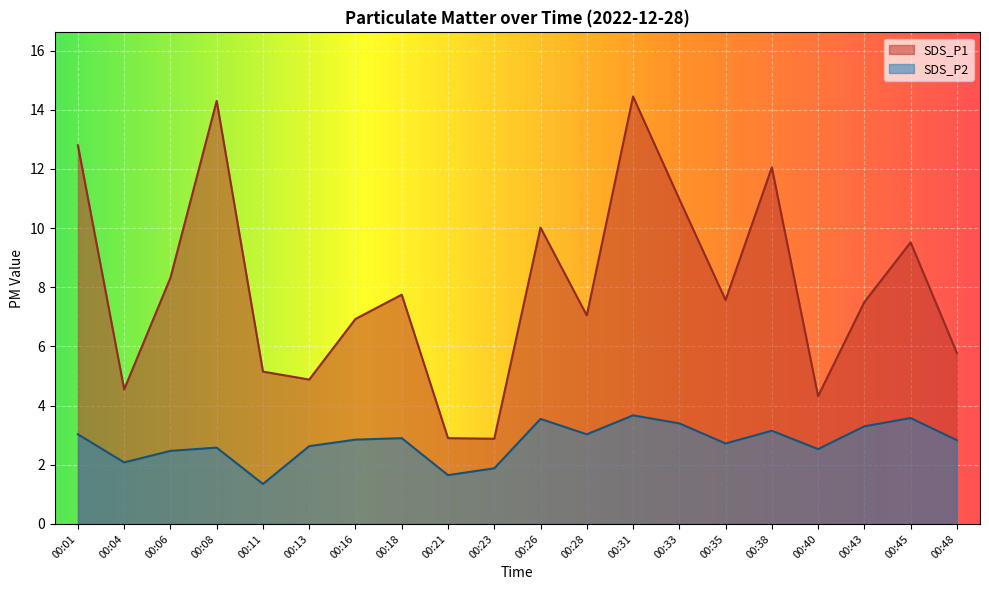

Which has a higher value, 00:04 or 00:33?

00:33